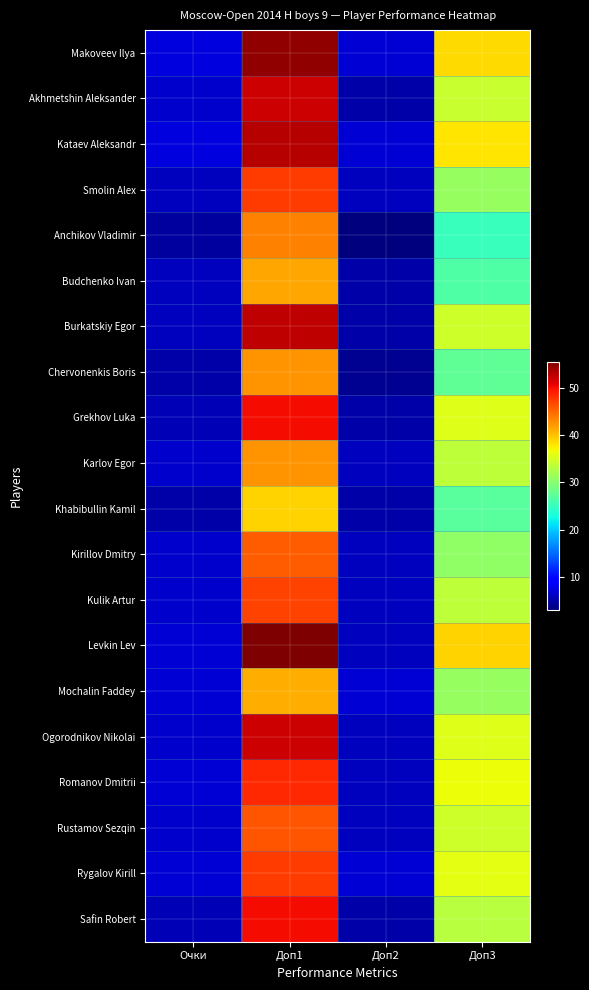

Rank the series at Доп2 from highest to lowest value.

Makoveev Ilya, Kataev Aleksandr, Mochalin Faddey, Rygalov Kirill, Smolin Alex, Karlov Egor, Kirillov Dmitry, Kulik Artur, Levkin Lev, Ogorodnikov Nikolai, Romanov Dmitrii, Rustamov Sezqin, Akhmetshin Aleksander, Budchenko Ivan, Burkatskiy Egor, Grekhov Luka, Khabibullin Kamil, Safin Robert, Chervonenkis Boris, Anchikov Vladimir